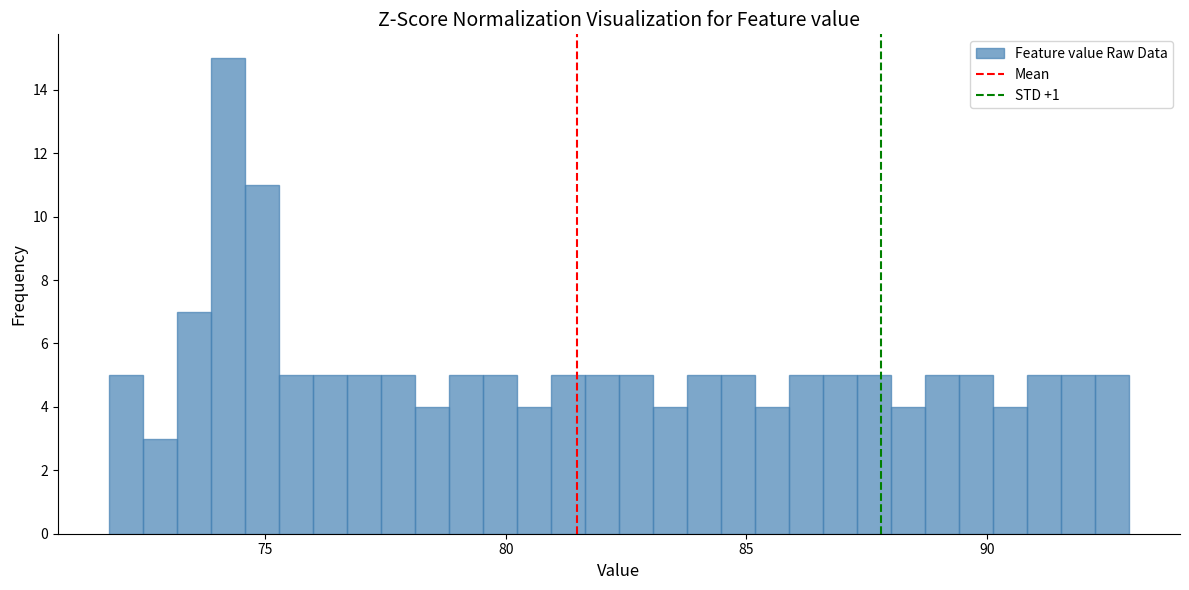

Around what value on the x-axis is the tallest bar? Give the approximate position of its centre, as read against the axis.

74.0